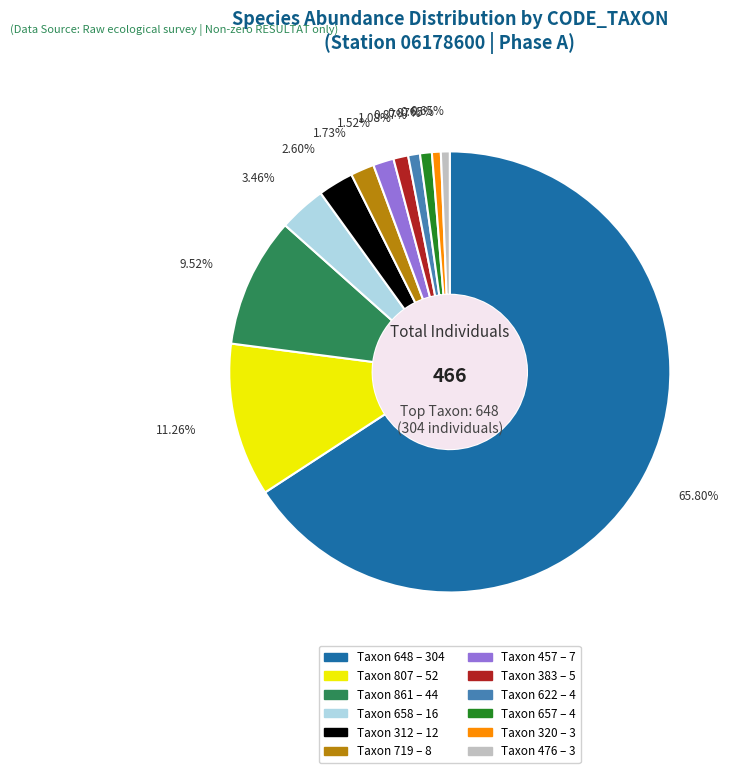

Does any single category account for the majority?

Yes